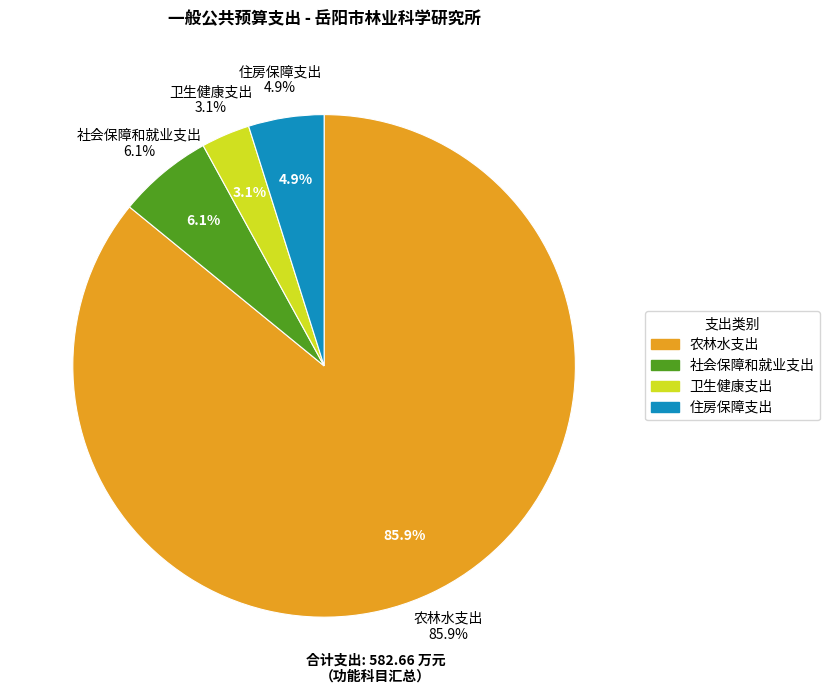

Which category has the biggest portion of the pie?

农林水支出